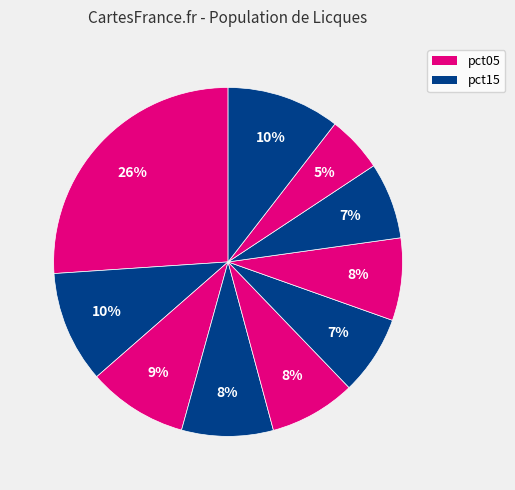

Rank the categories by value from lowest to highest.

pct85, pct75, pct55, pct65, pct45, pct35, pct25, pct15, pct95, pct05